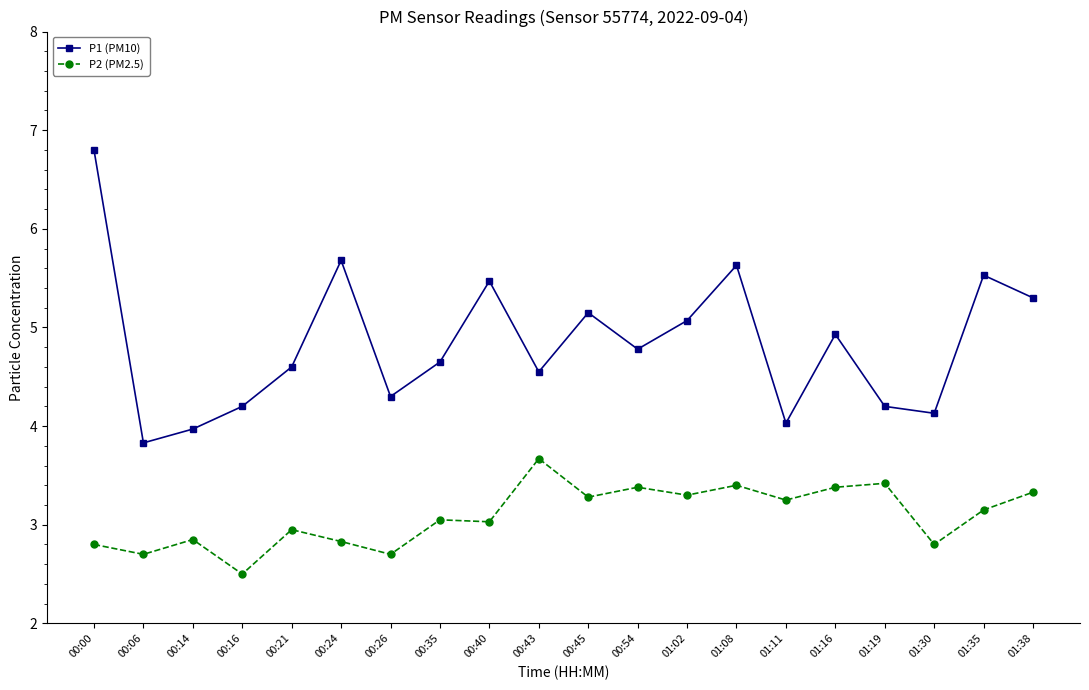

The P1 (PM10) series shows 5.1 at 01:02. True or false?

True